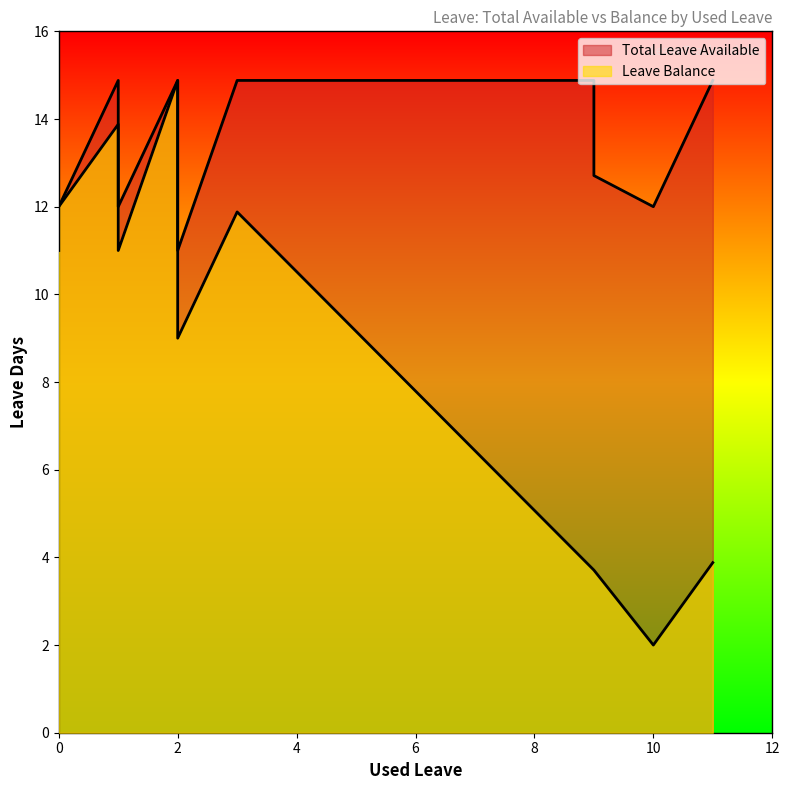

Which series has the largest total across all categories?

Total Leave Available